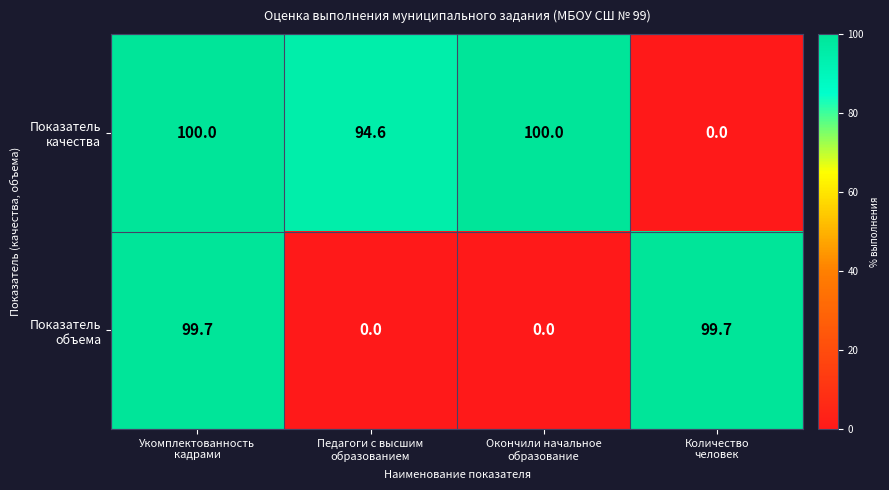

How many categories are shown in the chart?

4